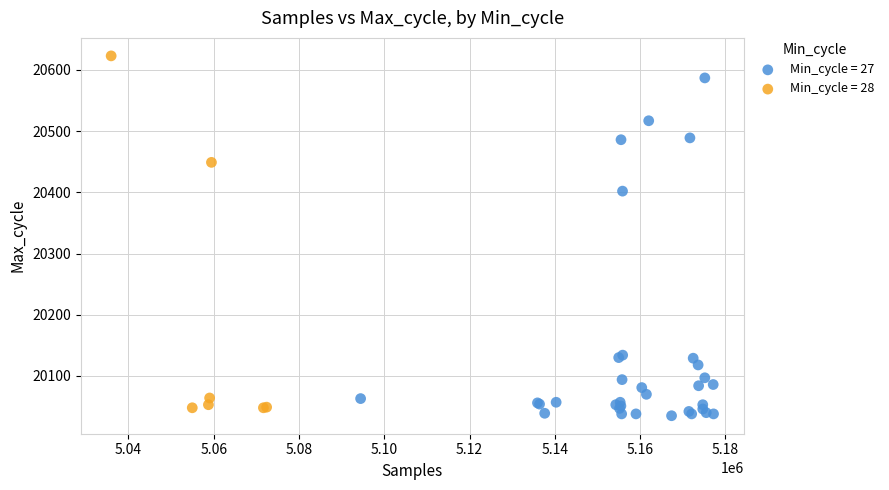

Which series reaches the maximum Y coordinate?

Min_cycle = 28